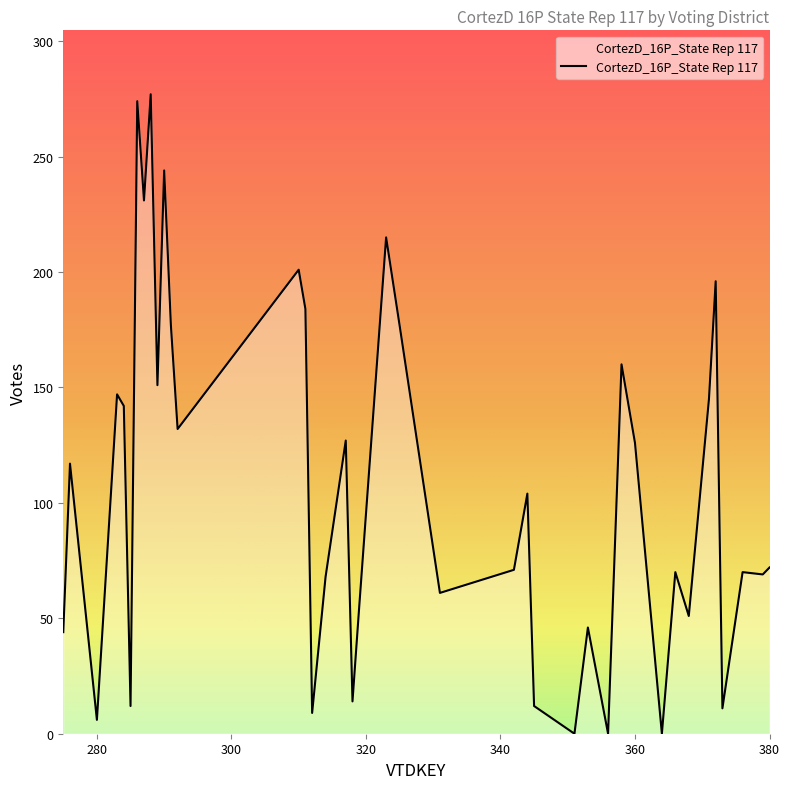

What is the difference between the maximum and minimum values?

277